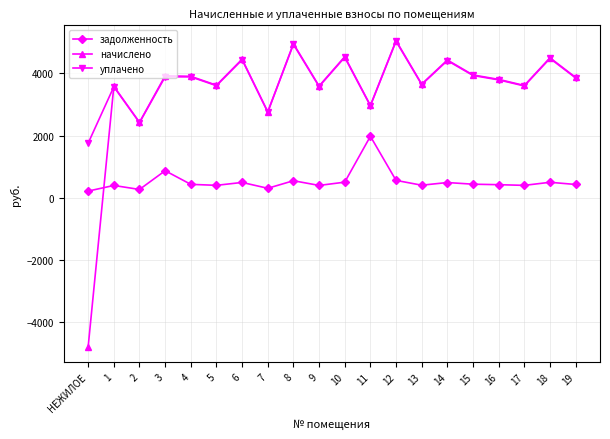

How many negative values does the начислено series have?

1